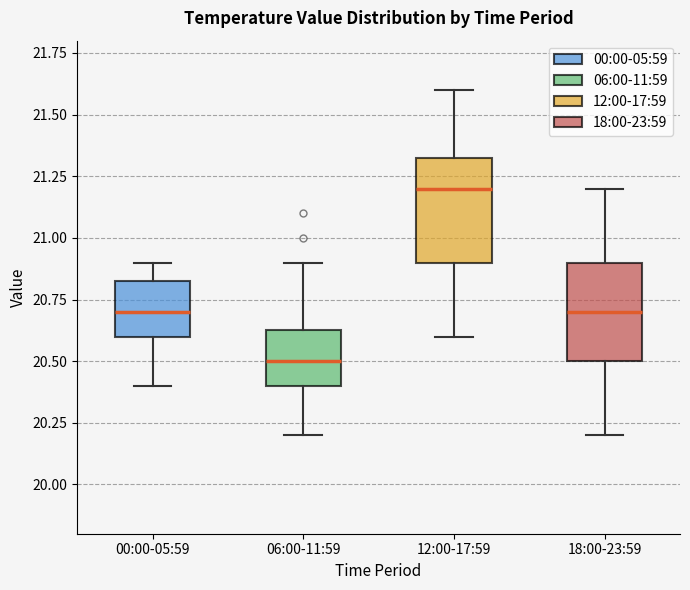

Where does the upper whisker of the box for 12:00-17:59 end on the y-axis? The values are not printed on the chart, so give them approximately, as read against the axis.

21.60